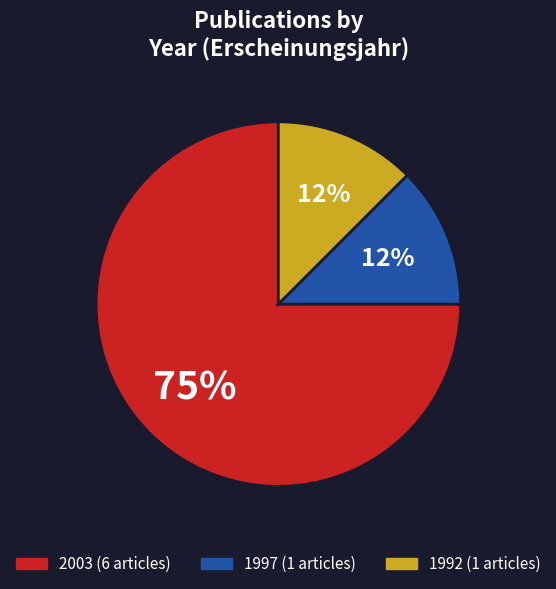

Does any single category account for the majority?

Yes